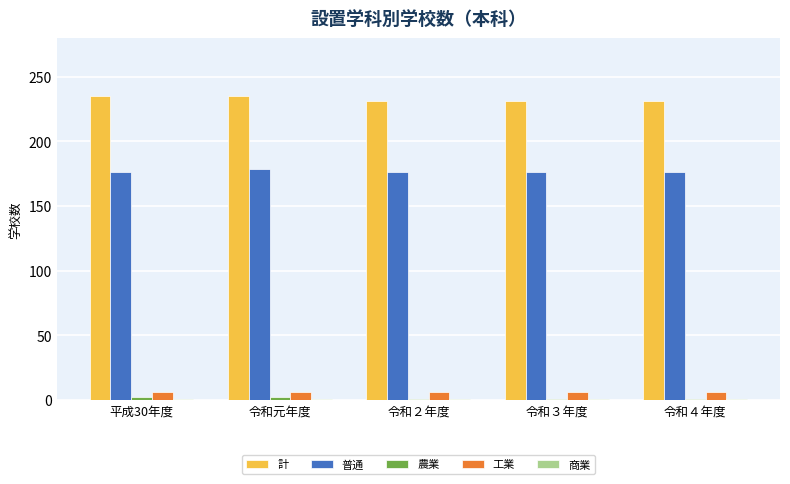

What is the maximum value shown in the chart?

235